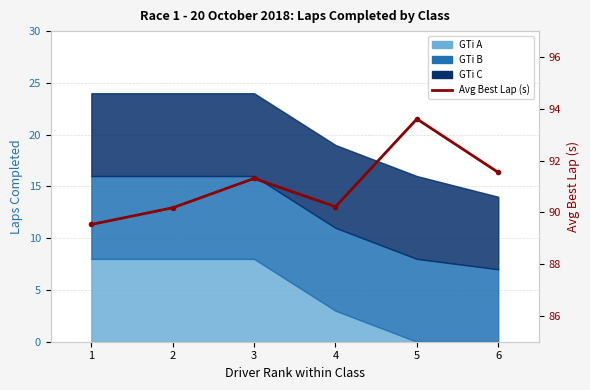

What is the change in value from 3 to 5?

+2.3